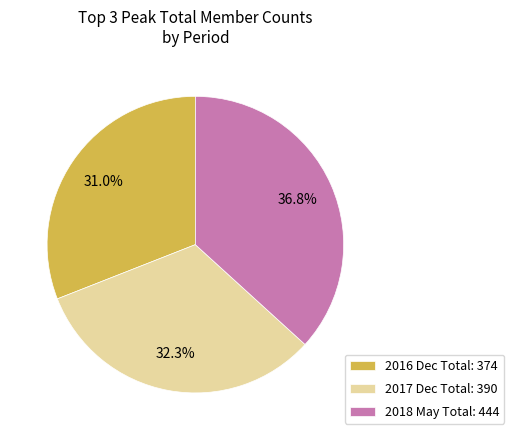

Does 2016 Dec Total: 374 account for over 50% of the chart?

No